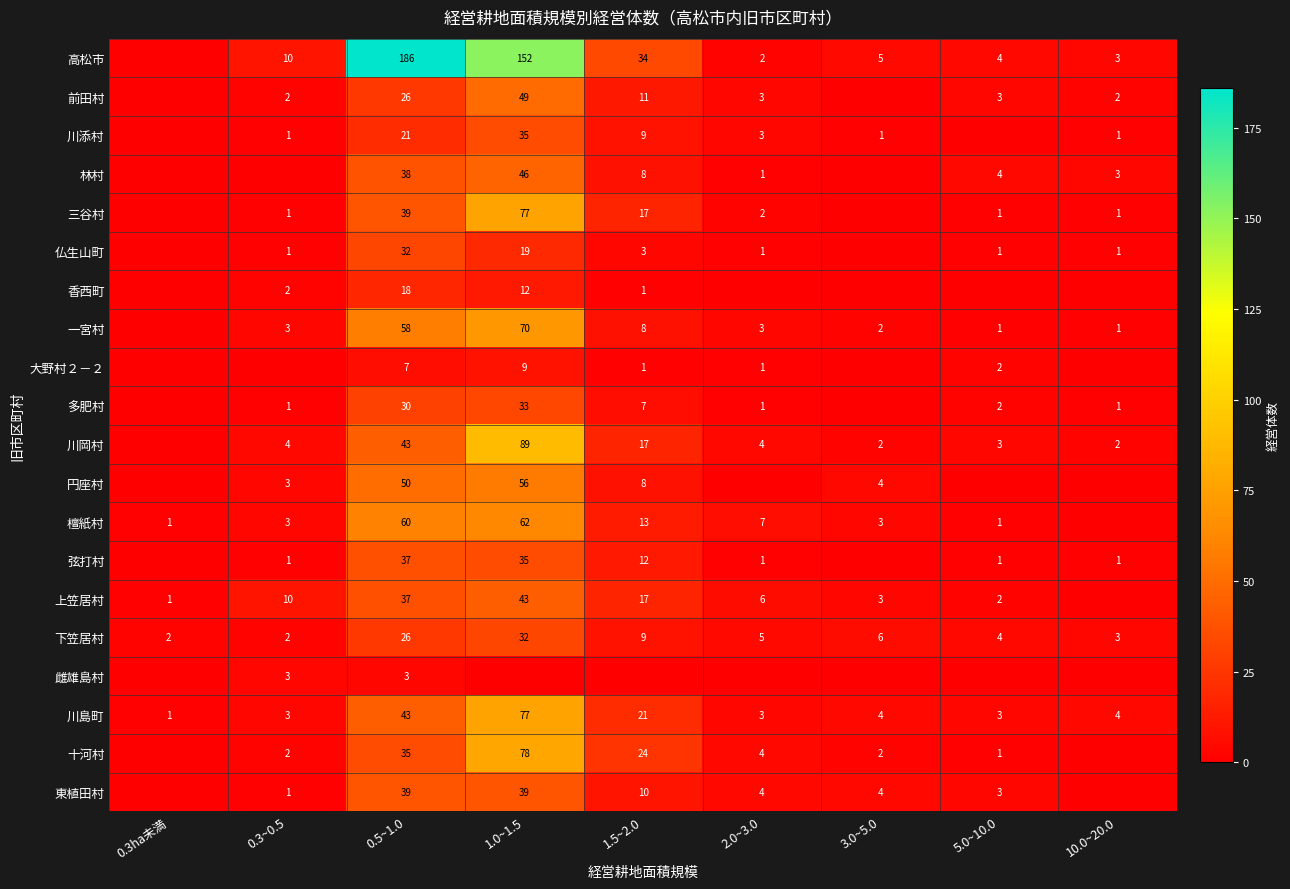

At which label does 下笠居村 first exceed 5?

0.5~1.0